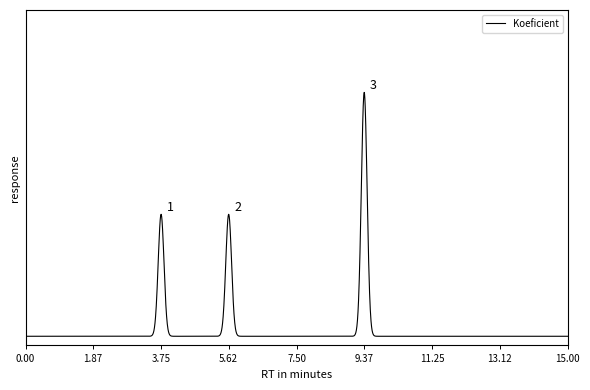

Does the chart have visible grid lines?

No